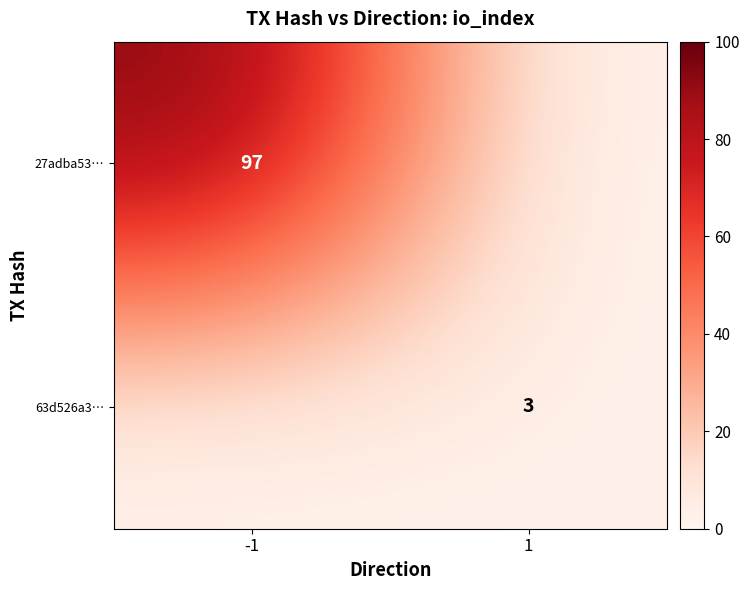

True or false: 27adba53… has a value of 157 at -1.

False